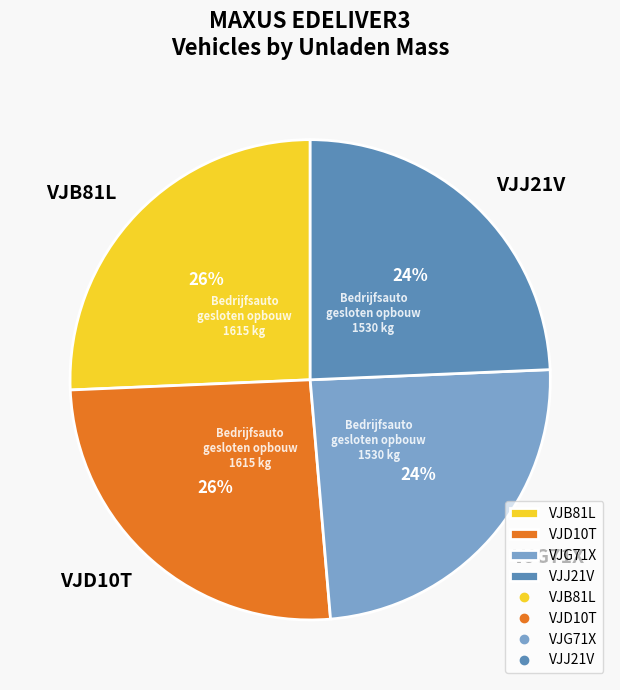

To the nearest percent, what portion does VJB81L represent?

26%